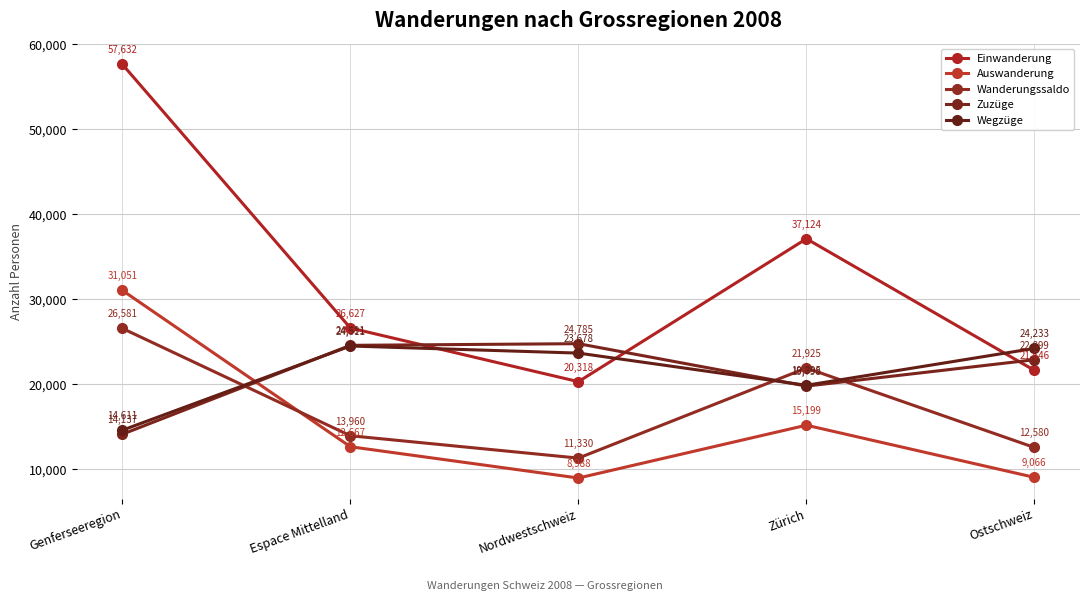

How many distinct data groups are displayed?

5